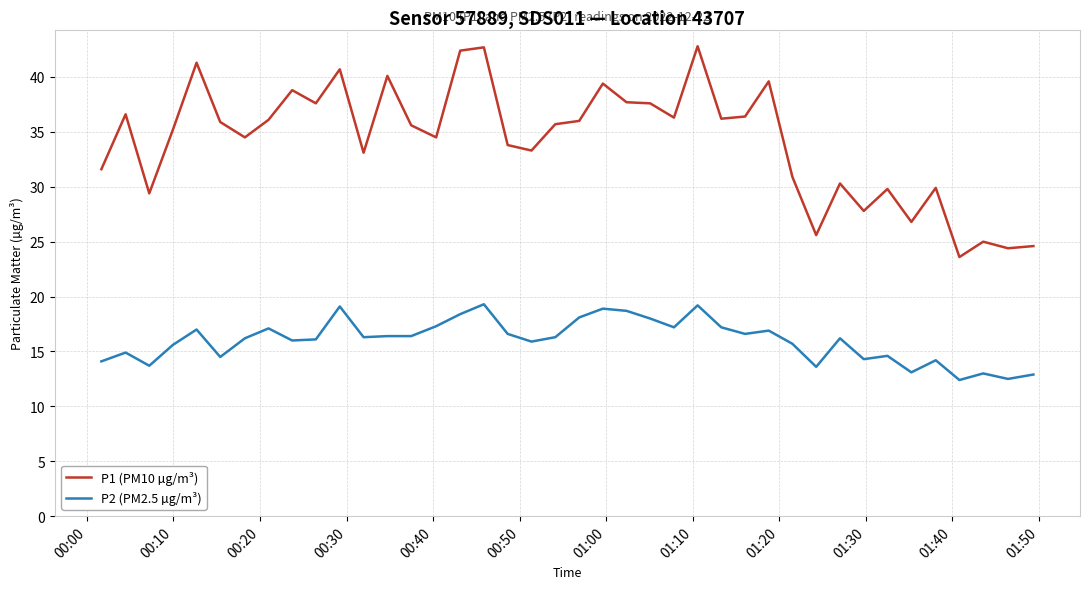

What is the maximum value for P1 (PM10 µg/m³)?

42.8